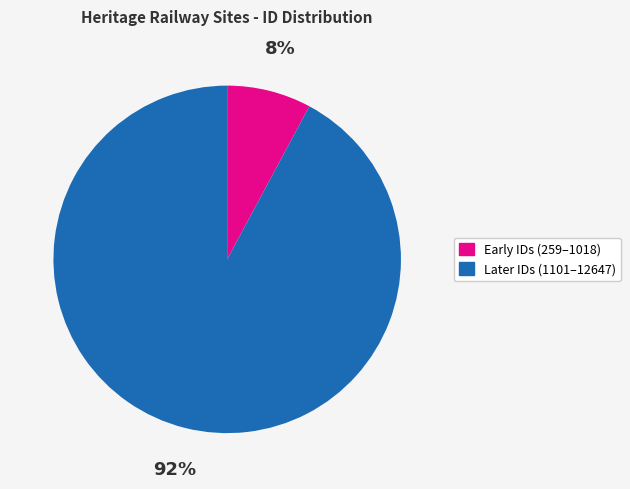

To the nearest percent, what is the difference between the largest and smallest slice percentages?

84%